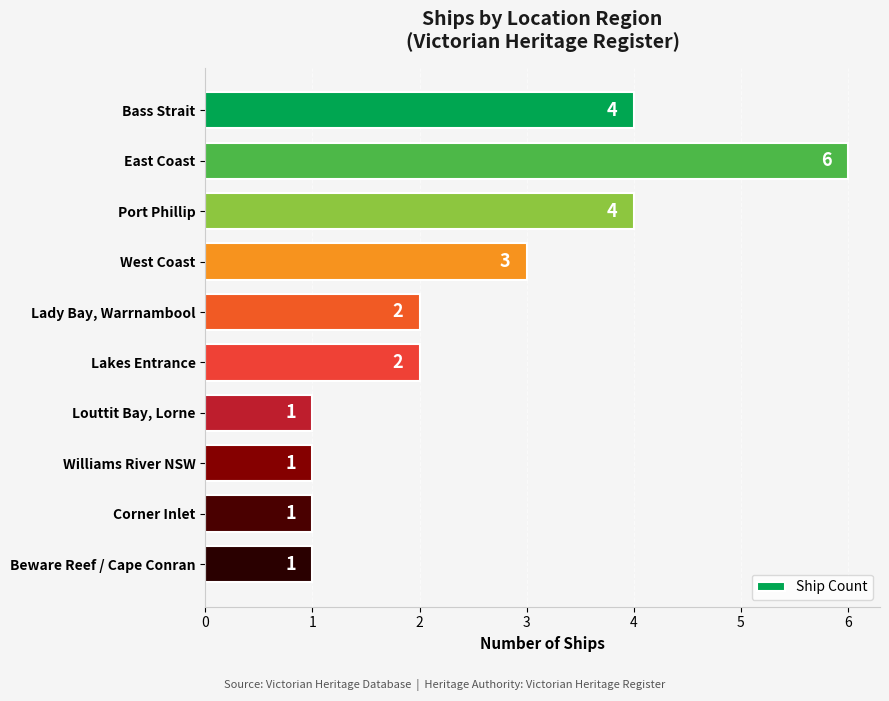

Which has a higher value, East Coast or Bass Strait?

East Coast